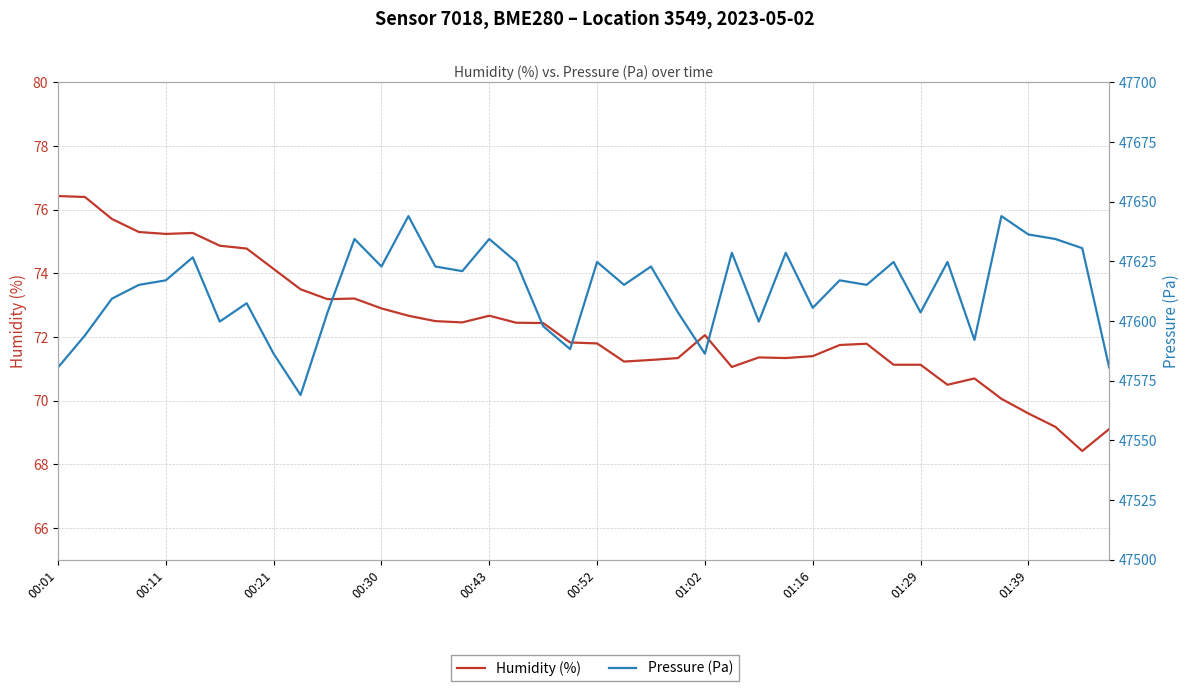

Read the Pressure (Pa) value at 13.

47644.0